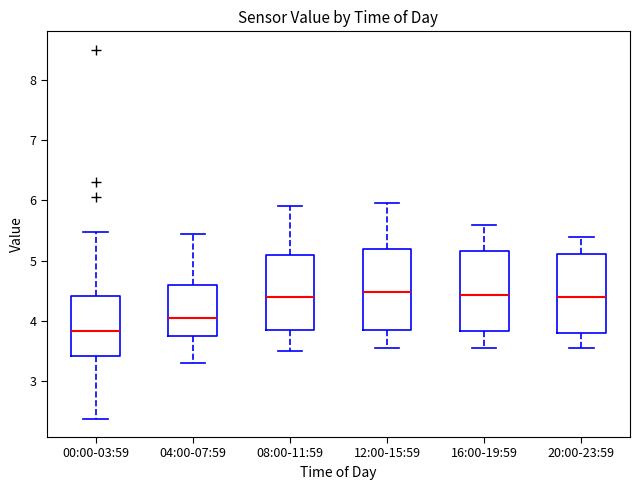

Reading left to right, read every box against the y-axis: the position of its median line, the range the box covers, and the ends of its whiskers. The values are not printed on the chart, so give them approximately, as read against the axis.

00:00-03:59: median 3.8, box 3.4 to 4.4, whiskers 2.4 to 5.5
04:00-07:59: median 4.1, box 3.7 to 4.6, whiskers 3.3 to 5.5
08:00-11:59: median 4.4, box 3.9 to 5.1, whiskers 3.5 to 5.9
12:00-15:59: median 4.5, box 3.9 to 5.2, whiskers 3.6 to 6.0
16:00-19:59: median 4.4, box 3.8 to 5.2, whiskers 3.6 to 5.6
20:00-23:59: median 4.4, box 3.8 to 5.1, whiskers 3.6 to 5.4